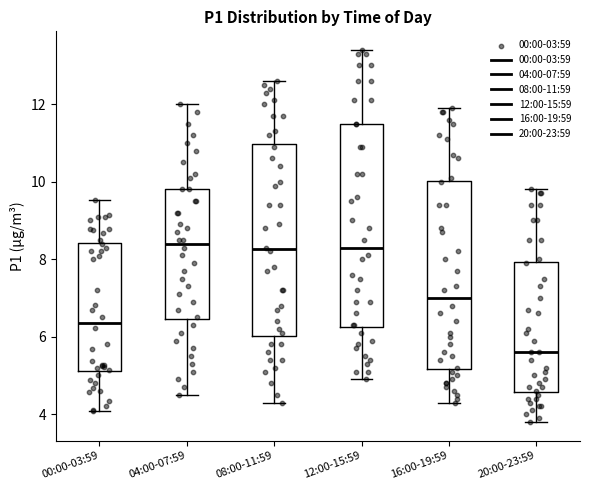

Reading left to right, read every box against the y-axis: the position of its median line, the range the box covers, and the ends of its whiskers. The values are not printed on the chart, so give them approximately, as read against the axis.

00:00-03:59: median 6.4, box 5.2 to 8.4, whiskers 4.0 to 9.6
04:00-07:59: median 8.4, box 6.4 to 9.8, whiskers 4.6 to 12.0
08:00-11:59: median 8.2, box 6.0 to 11.0, whiskers 4.4 to 12.6
12:00-15:59: median 8.4, box 6.2 to 11.6, whiskers 5.0 to 13.4
16:00-19:59: median 7.0, box 5.2 to 10.0, whiskers 4.4 to 12.0
20:00-23:59: median 5.6, box 4.6 to 8.0, whiskers 3.8 to 9.8